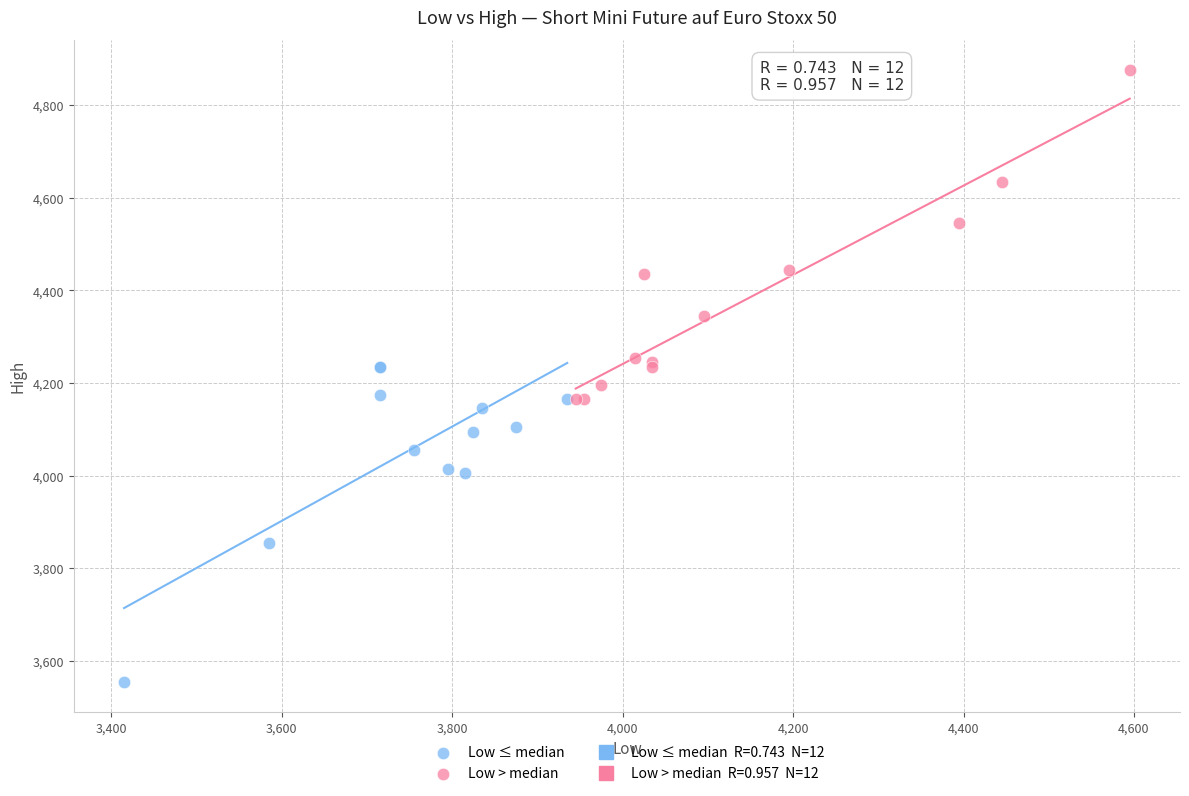

Which series has the largest Y range (max minus min)?

Low > median